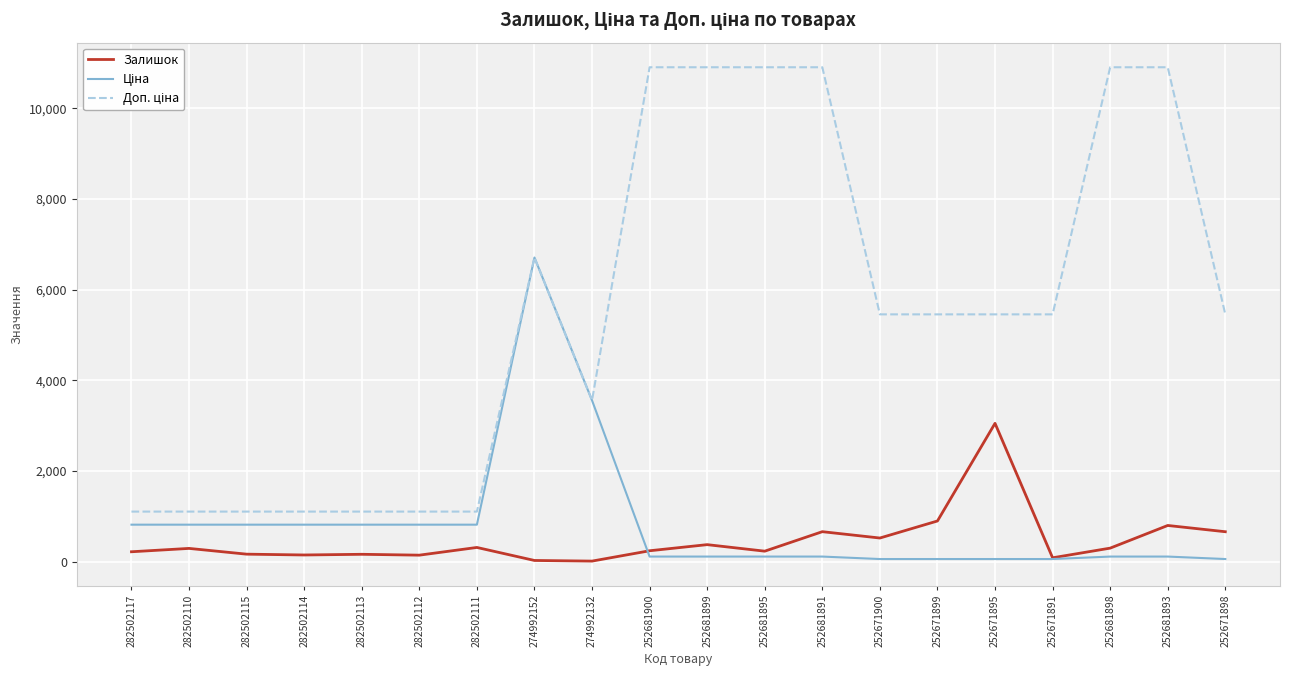

The value of Залишок at 252681891 is 658.0. True or false?

True